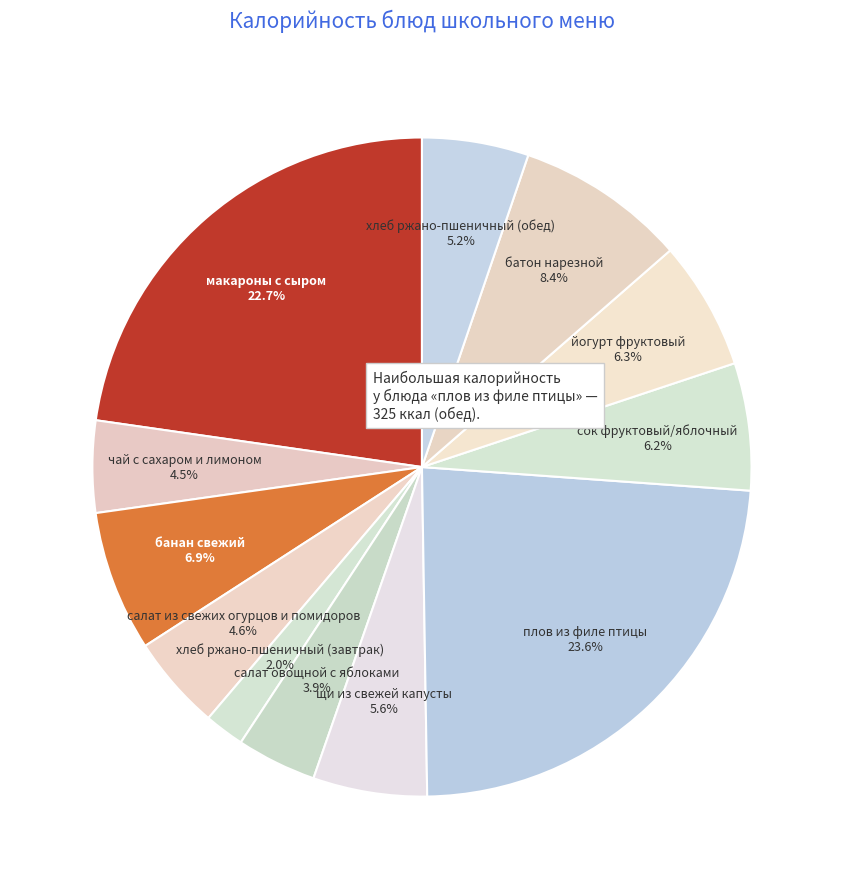

How many slices are in this pie chart?

12